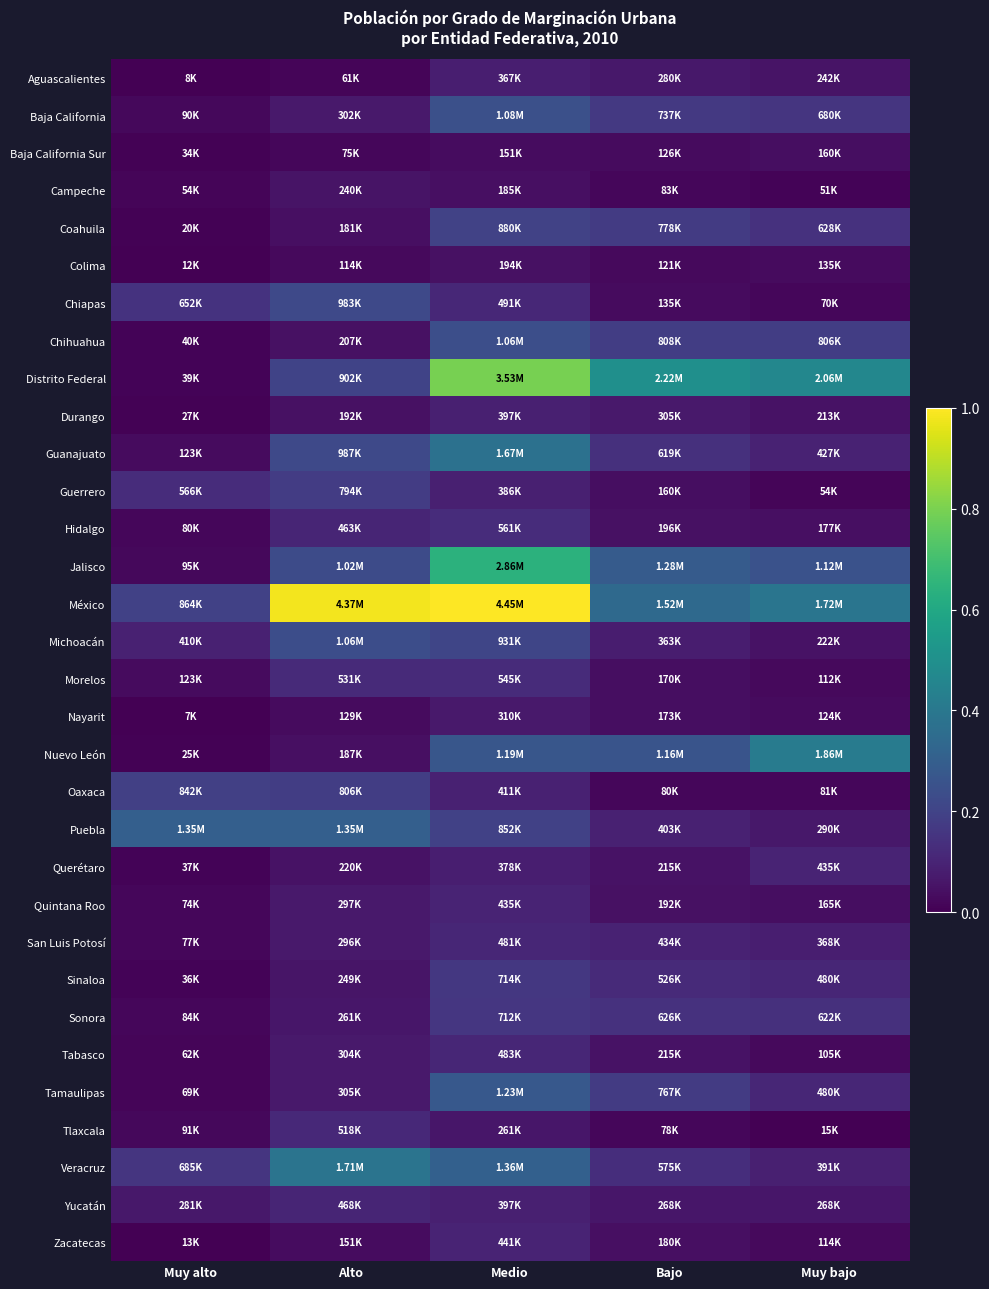

Reading left to right, list all the values displayed in this chart.

Aguascalientes: Muy alto=0.0	Alto=0.0	Medio=0.1	Bajo=0.1	Muy bajo=0.1
Baja California: Muy alto=0.0	Alto=0.1	Medio=0.2	Bajo=0.2	Muy bajo=0.2
Baja California Sur: Muy alto=0.0	Alto=0.0	Medio=0.0	Bajo=0.0	Muy bajo=0.0
Campeche: Muy alto=0.0	Alto=0.1	Medio=0.0	Bajo=0.0	Muy bajo=0.0
Coahuila: Muy alto=0.0	Alto=0.0	Medio=0.2	Bajo=0.2	Muy bajo=0.1
Colima: Muy alto=0.0	Alto=0.0	Medio=0.0	Bajo=0.0	Muy bajo=0.0
Chiapas: Muy alto=0.1	Alto=0.2	Medio=0.1	Bajo=0.0	Muy bajo=0.0
Chihuahua: Muy alto=0.0	Alto=0.0	Medio=0.2	Bajo=0.2	Muy bajo=0.2
Distrito Federal: Muy alto=0.0	Alto=0.2	Medio=0.8	Bajo=0.5	Muy bajo=0.5
Durango: Muy alto=0.0	Alto=0.0	Medio=0.1	Bajo=0.1	Muy bajo=0.0
Guanajuato: Muy alto=0.0	Alto=0.2	Medio=0.4	Bajo=0.1	Muy bajo=0.1
Guerrero: Muy alto=0.1	Alto=0.2	Medio=0.1	Bajo=0.0	Muy bajo=0.0
Hidalgo: Muy alto=0.0	Alto=0.1	Medio=0.1	Bajo=0.0	Muy bajo=0.0
Jalisco: Muy alto=0.0	Alto=0.2	Medio=0.6	Bajo=0.3	Muy bajo=0.3
México: Muy alto=0.2	Alto=1.0	Medio=1.0	Bajo=0.3	Muy bajo=0.4
Michoacán: Muy alto=0.1	Alto=0.2	Medio=0.2	Bajo=0.1	Muy bajo=0.0
Morelos: Muy alto=0.0	Alto=0.1	Medio=0.1	Bajo=0.0	Muy bajo=0.0
Nayarit: Muy alto=0.0	Alto=0.0	Medio=0.1	Bajo=0.0	Muy bajo=0.0
Nuevo León: Muy alto=0.0	Alto=0.0	Medio=0.3	Bajo=0.3	Muy bajo=0.4
Oaxaca: Muy alto=0.2	Alto=0.2	Medio=0.1	Bajo=0.0	Muy bajo=0.0
Puebla: Muy alto=0.3	Alto=0.3	Medio=0.2	Bajo=0.1	Muy bajo=0.1
Querétaro: Muy alto=0.0	Alto=0.0	Medio=0.1	Bajo=0.0	Muy bajo=0.1
Quintana Roo: Muy alto=0.0	Alto=0.1	Medio=0.1	Bajo=0.0	Muy bajo=0.0
San Luis Potosí: Muy alto=0.0	Alto=0.1	Medio=0.1	Bajo=0.1	Muy bajo=0.1
Sinaloa: Muy alto=0.0	Alto=0.1	Medio=0.2	Bajo=0.1	Muy bajo=0.1
Sonora: Muy alto=0.0	Alto=0.1	Medio=0.2	Bajo=0.1	Muy bajo=0.1
Tabasco: Muy alto=0.0	Alto=0.1	Medio=0.1	Bajo=0.0	Muy bajo=0.0
Tamaulipas: Muy alto=0.0	Alto=0.1	Medio=0.3	Bajo=0.2	Muy bajo=0.1
Tlaxcala: Muy alto=0.0	Alto=0.1	Medio=0.1	Bajo=0.0	Muy bajo=0.0
Veracruz: Muy alto=0.2	Alto=0.4	Medio=0.3	Bajo=0.1	Muy bajo=0.1
Yucatán: Muy alto=0.1	Alto=0.1	Medio=0.1	Bajo=0.1	Muy bajo=0.1
Zacatecas: Muy alto=0.0	Alto=0.0	Medio=0.1	Bajo=0.0	Muy bajo=0.0